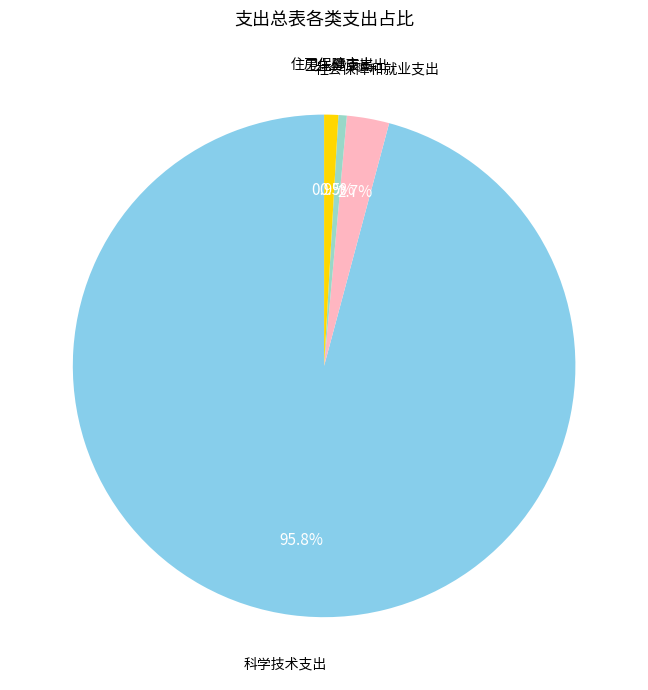

What is the largest slice in the pie chart?

科学技术支出